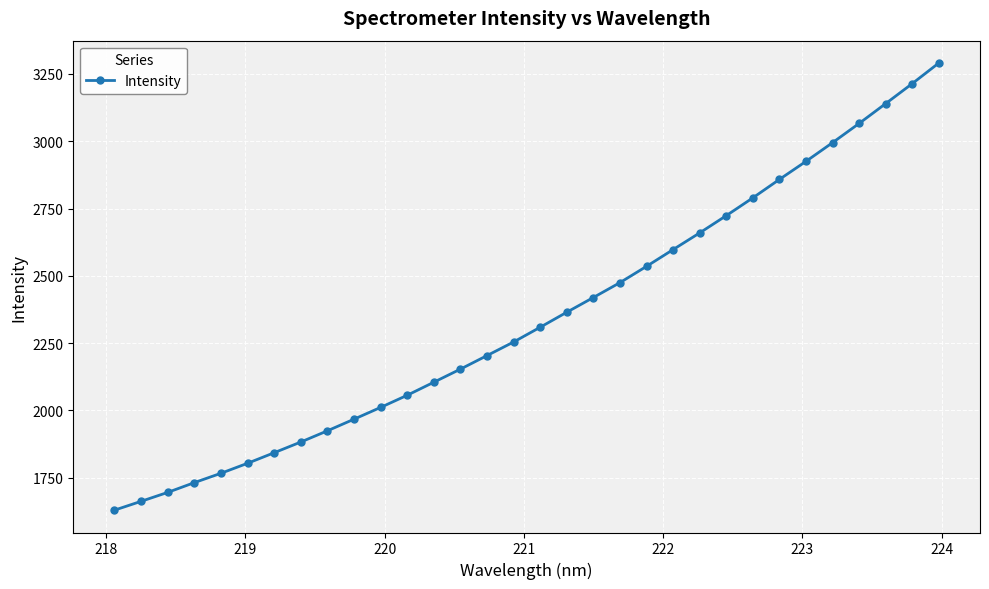

What is the average value?

2345.1